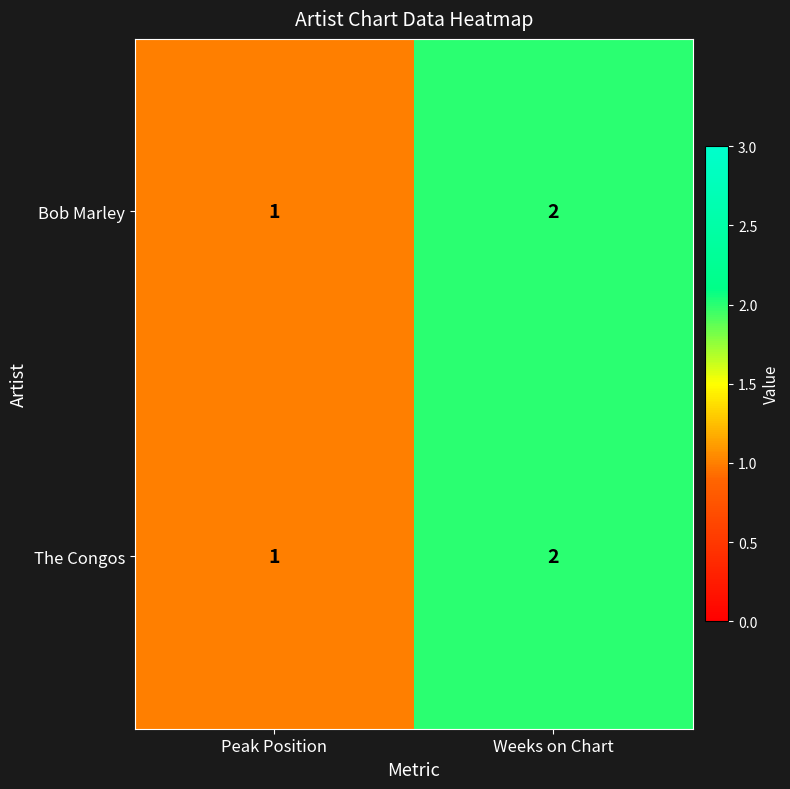

Rank the categories by Bob Marley value from lowest to highest.

Peak Position, Weeks on Chart